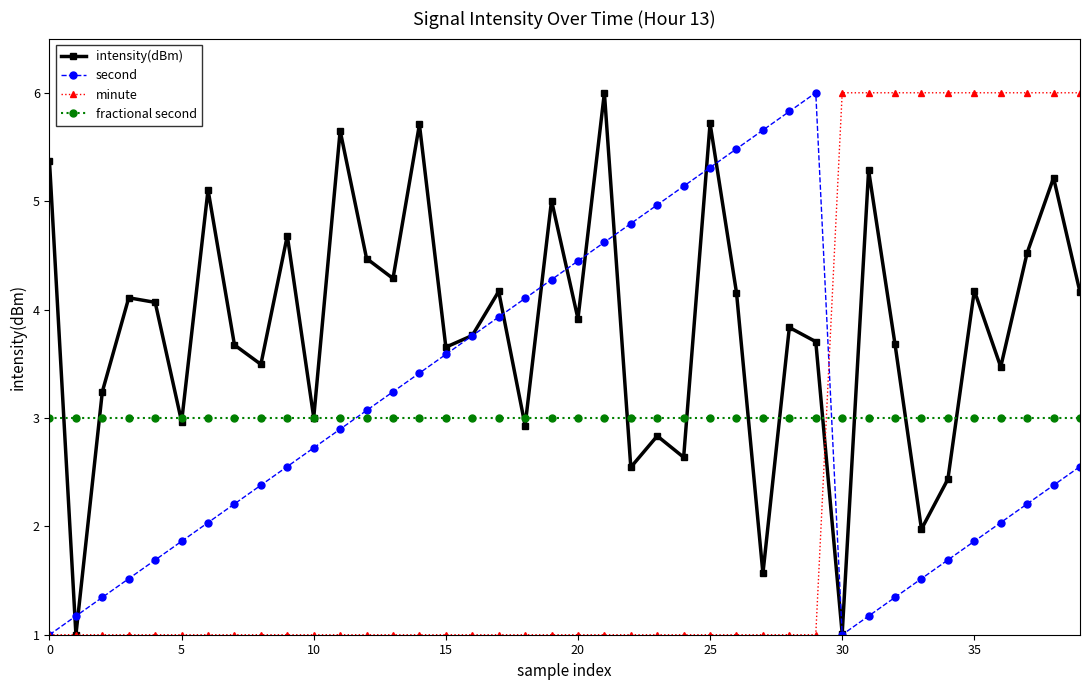

What is the value of the minute point at the 20th from the left?

1.0